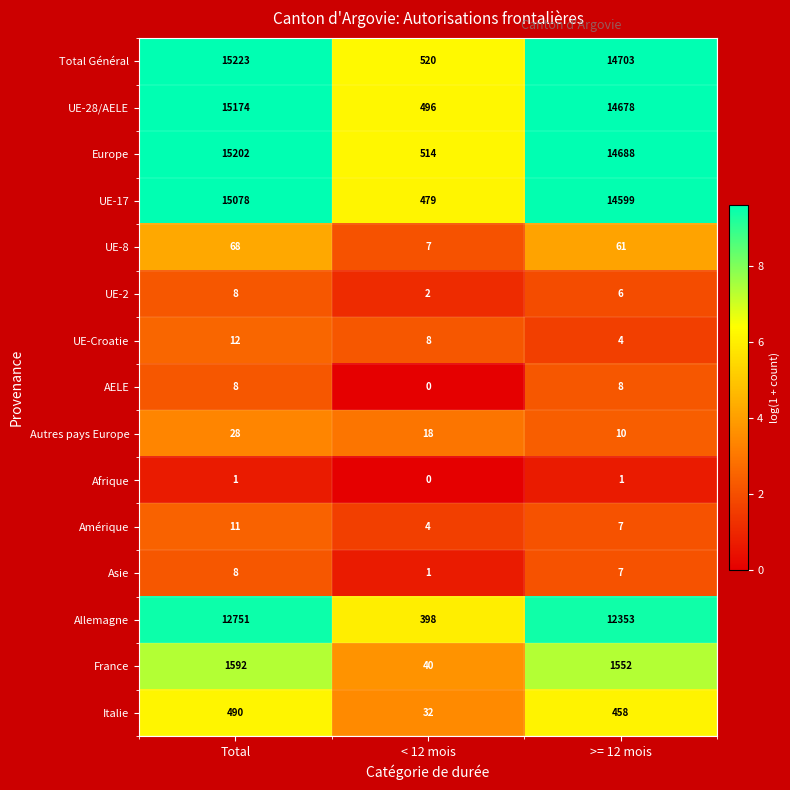

What is the difference between the maximum and minimum values in the Asie series?

7